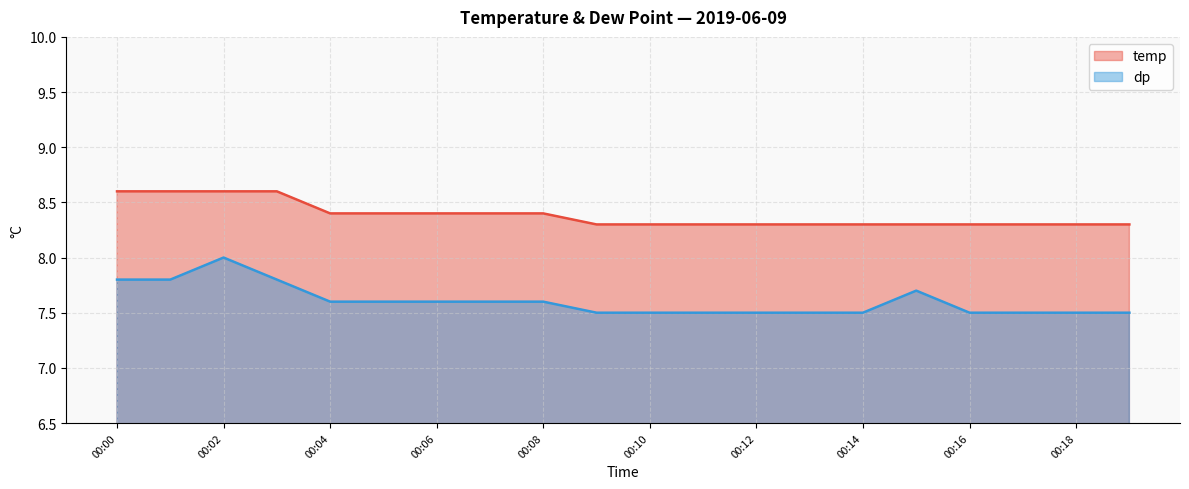

Which series has the largest total across all categories?

temp